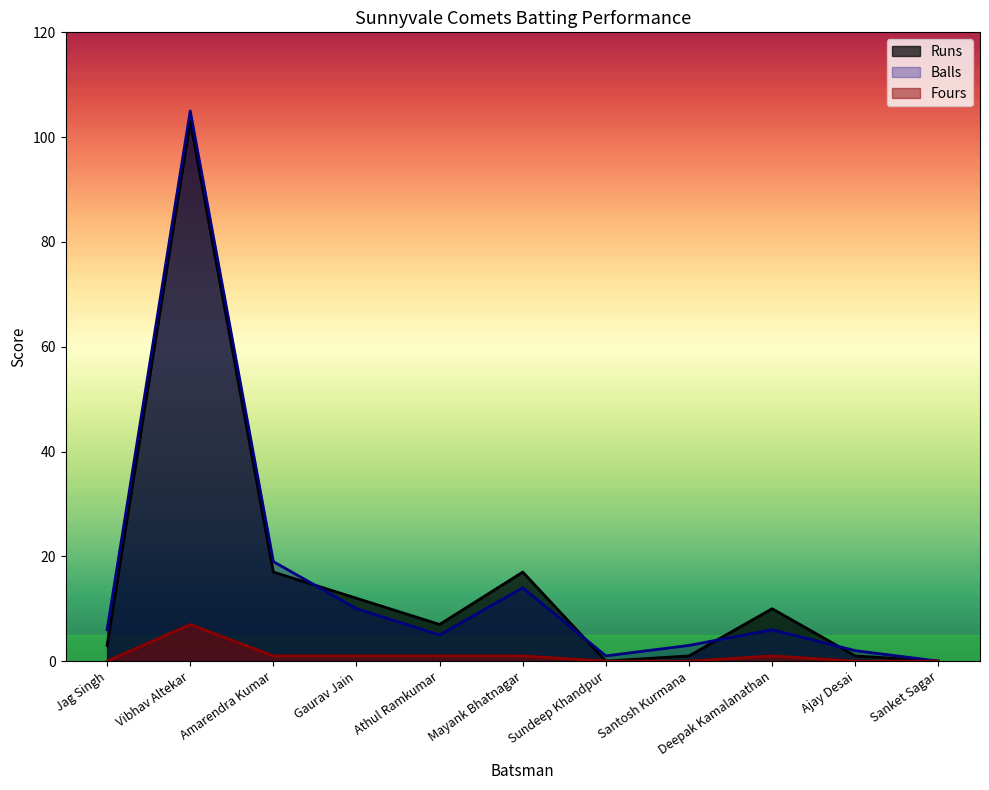

Where is the first local minimum for Balls?

Athul Ramkumar